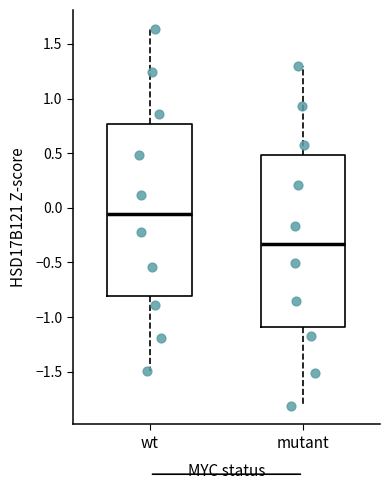

Reading left to right, transcribe this box plot: for each box, give where its median line is, the range the box spans, and where its two whiskers end, as read against the y-axis. The values are not printed on the chart, so give them approximately, as read against the axis.

wt: median -0.05, box -0.80 to 0.75, whiskers -1.50 to 1.65
mutant: median -0.35, box -1.10 to 0.50, whiskers -1.80 to 1.30